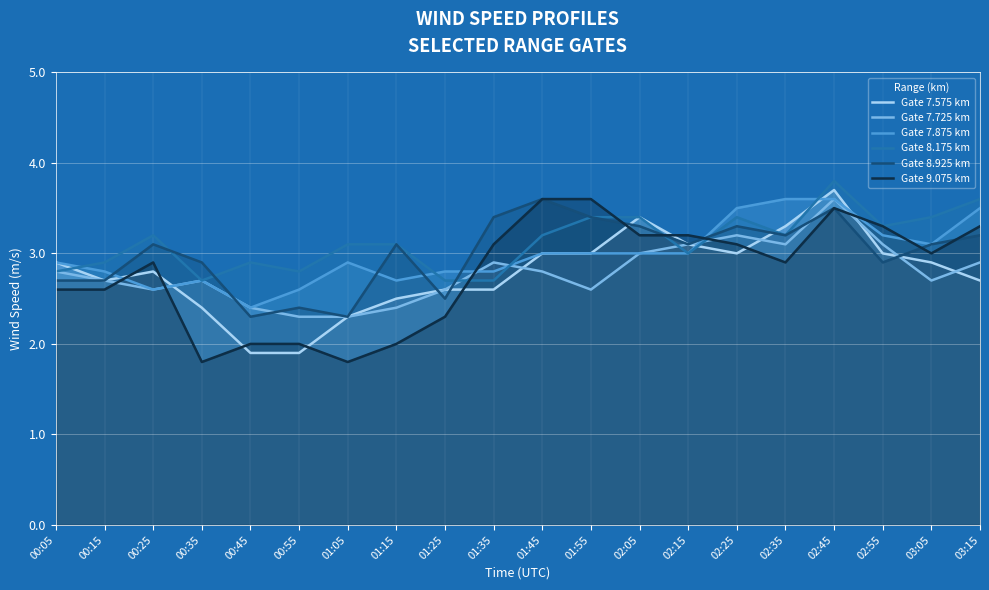

Does the chart display data point markers on the line(s)?

No